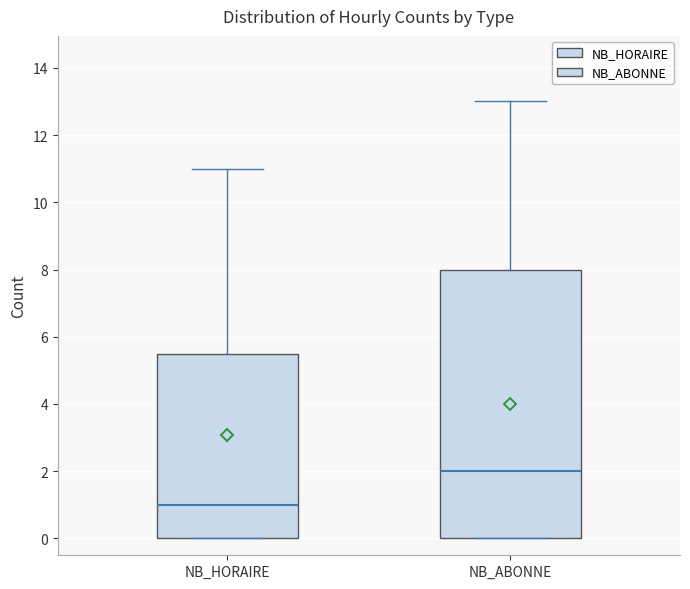

Where is the upper edge of the box for NB_ABONNE on the y-axis? The values are not printed on the chart, so give them approximately, as read against the axis.

8.0